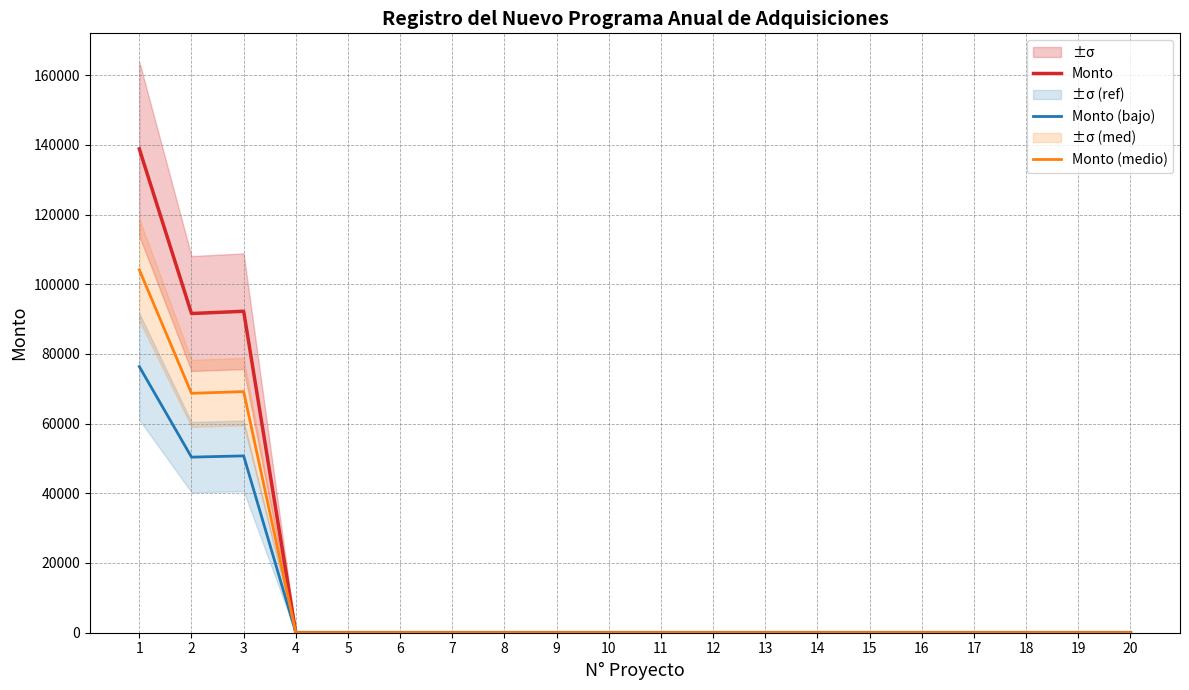

How many lines are shown in the chart?

3